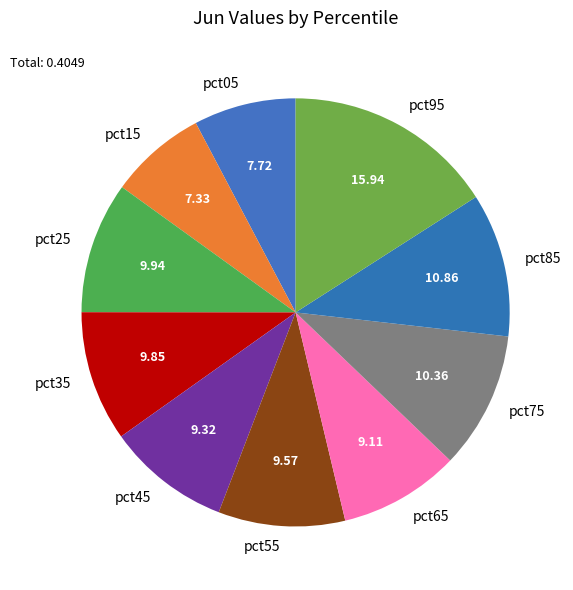

Is it true that pct45 is 9% of the pie?

True